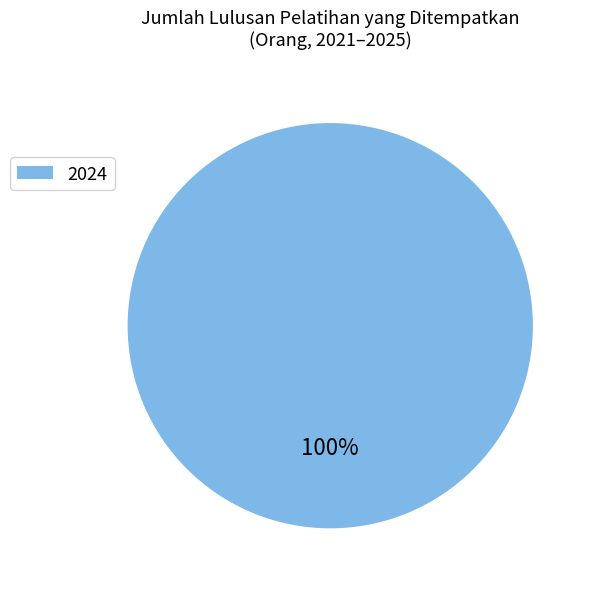

Does 2024 represent more than half of the total?

Yes